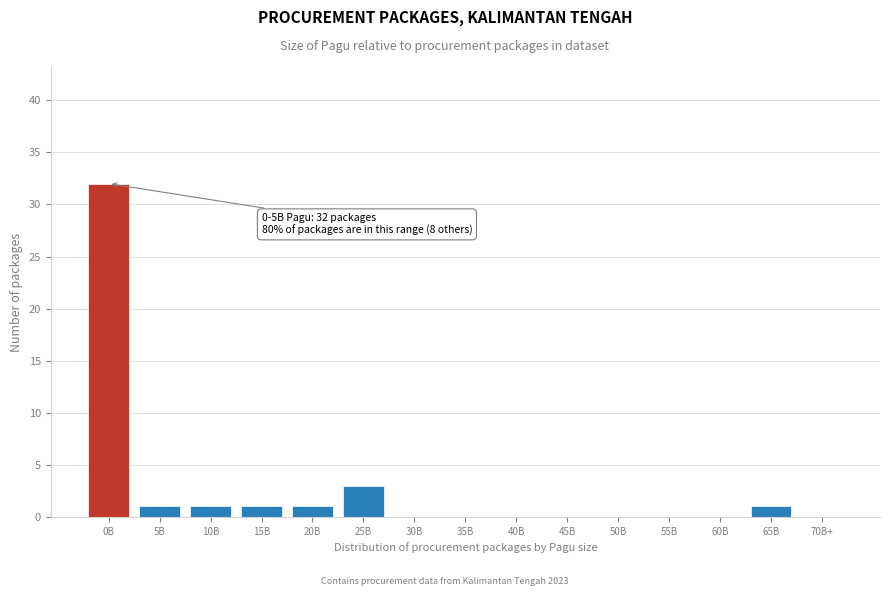

Reading left to right, list all the values displayed in this chart.

0B=32	5B=1	10B=1	15B=1	20B=1	25B=3	30B=0	35B=0	40B=0	45B=0	50B=0	55B=0	60B=0	65B=1	70B+=0